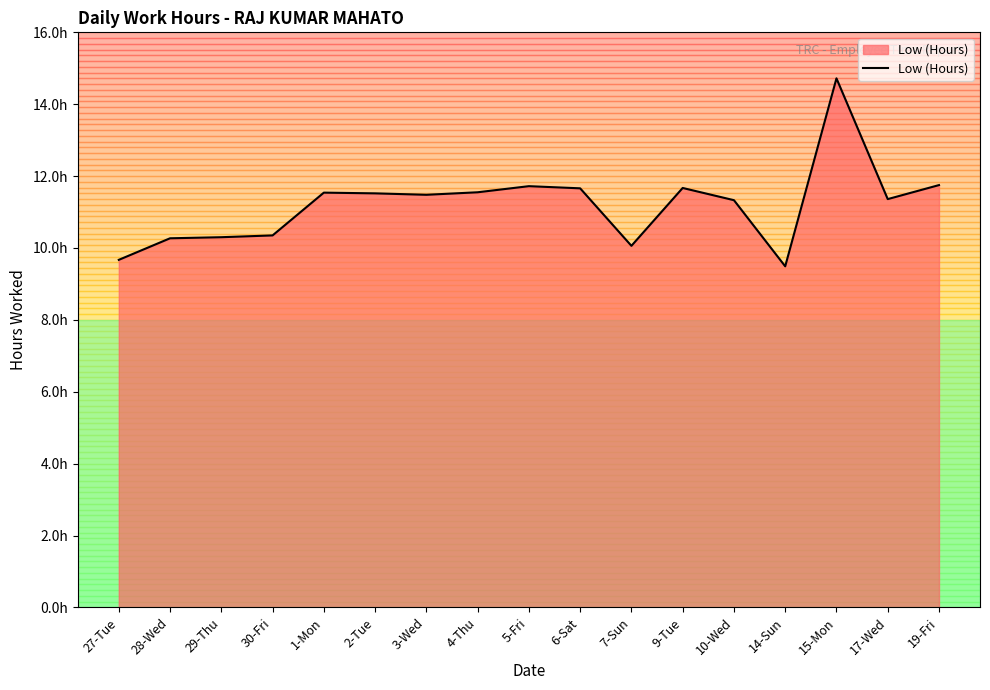

The value at 5-Fri is 11.7. True or false?

True